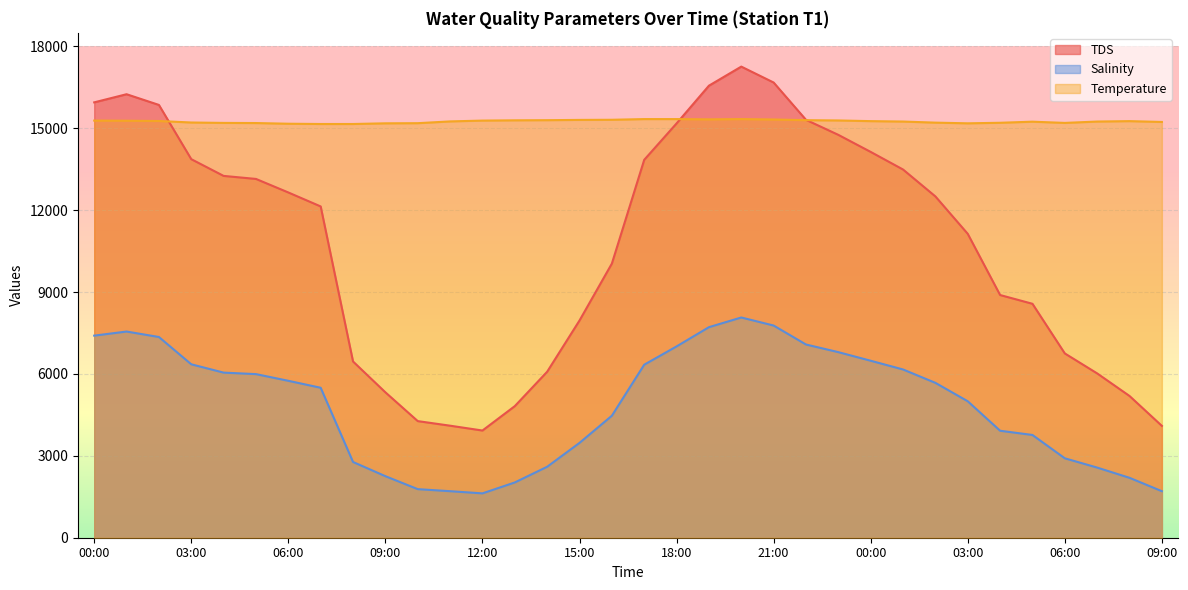

At which label does tds first exceed 12506?

00:00